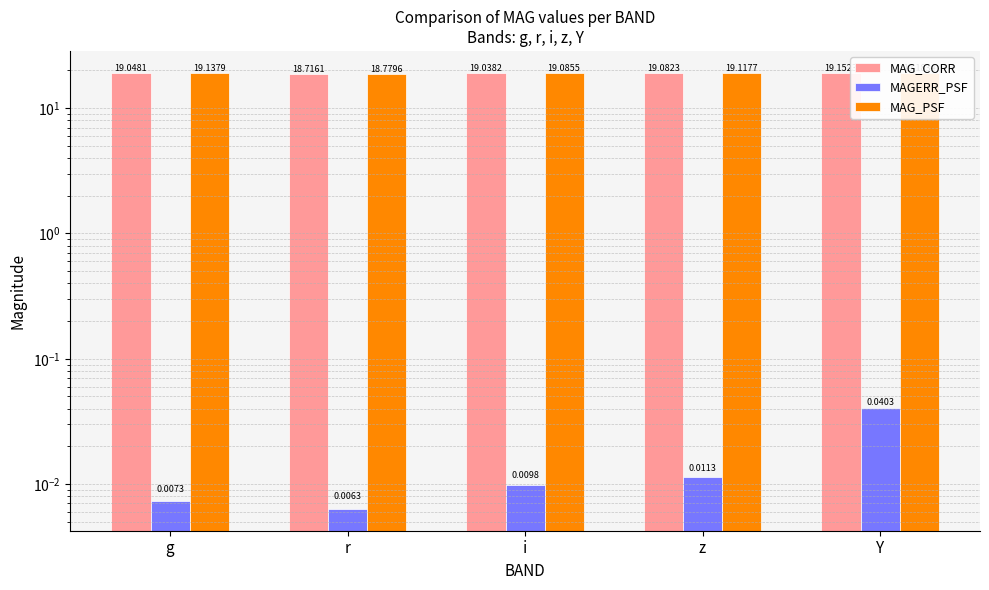

Does the chart contain any negative values?

No